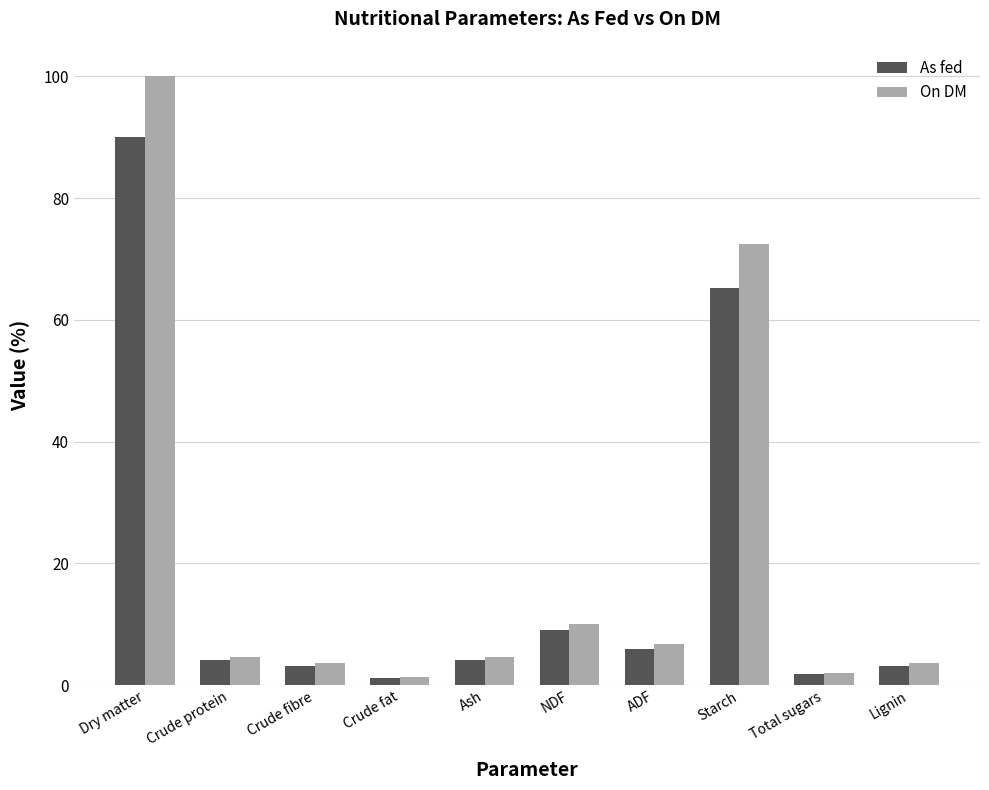

What is the total value across all series at NDF?

19.2